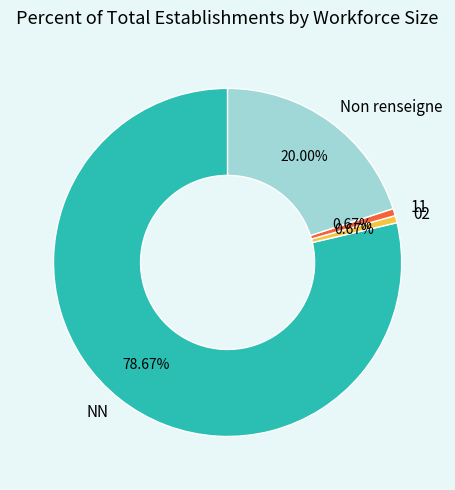

Combined, do 11 and NN account for over 50%?

Yes